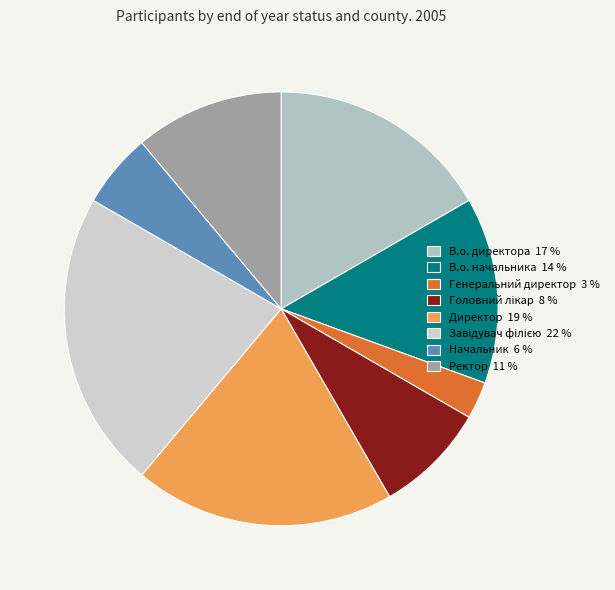

Count the number of slices in the pie.

8